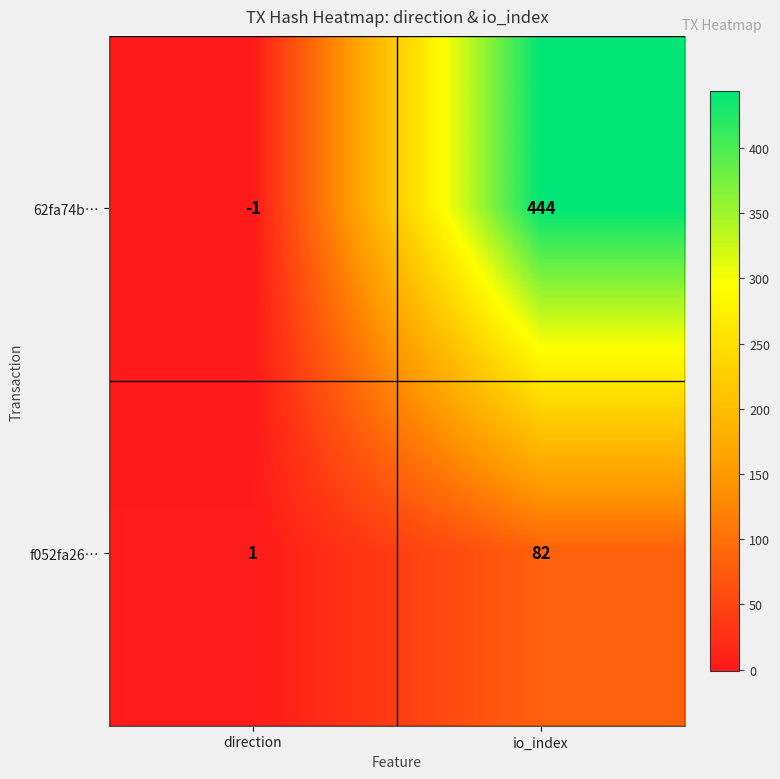

Reading left to right, what are all the values shown in this chart?

62fa74b…: -1	444
f052fa26…: 1	82